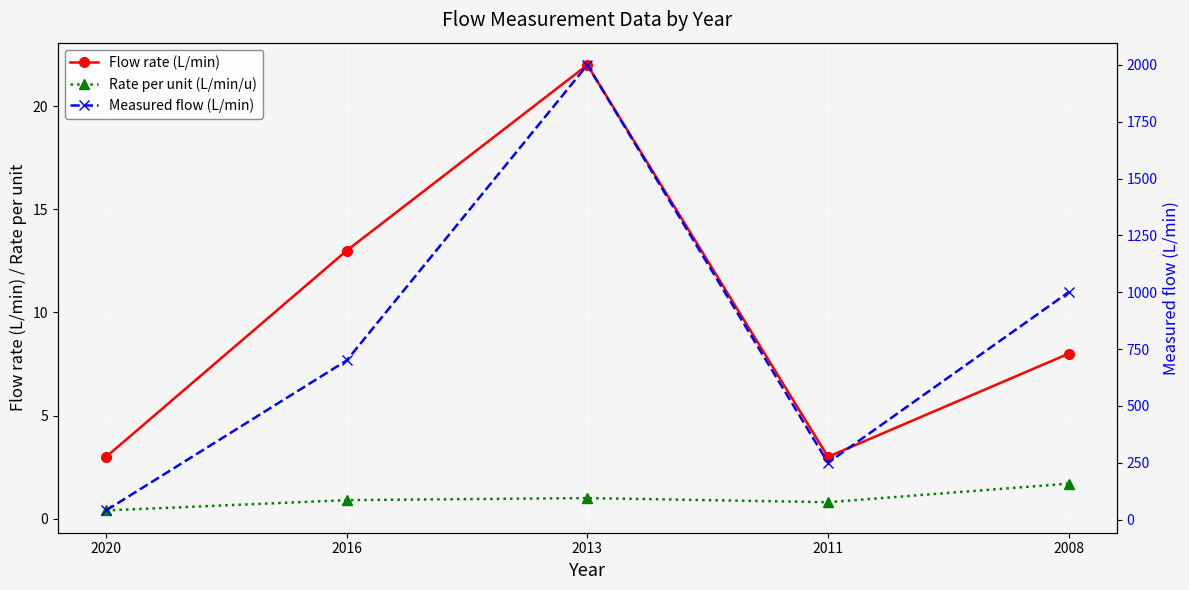

What are all the series names shown in the legend?

Flow rate (L/min), Rate per unit (L/min/u), Measured flow (L/min)